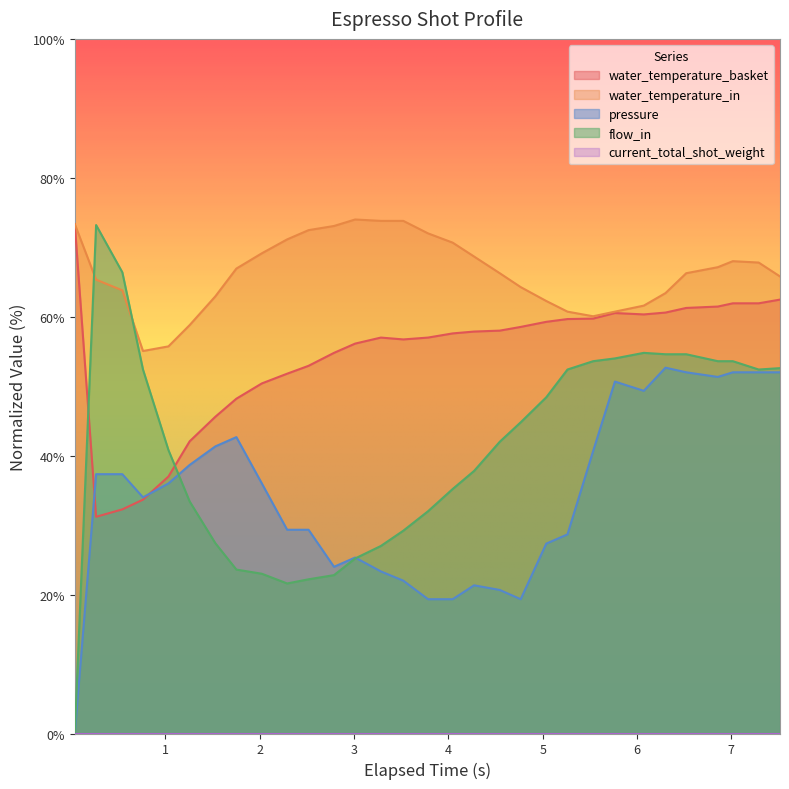

At which category is the sum across all series the highest?

7.016